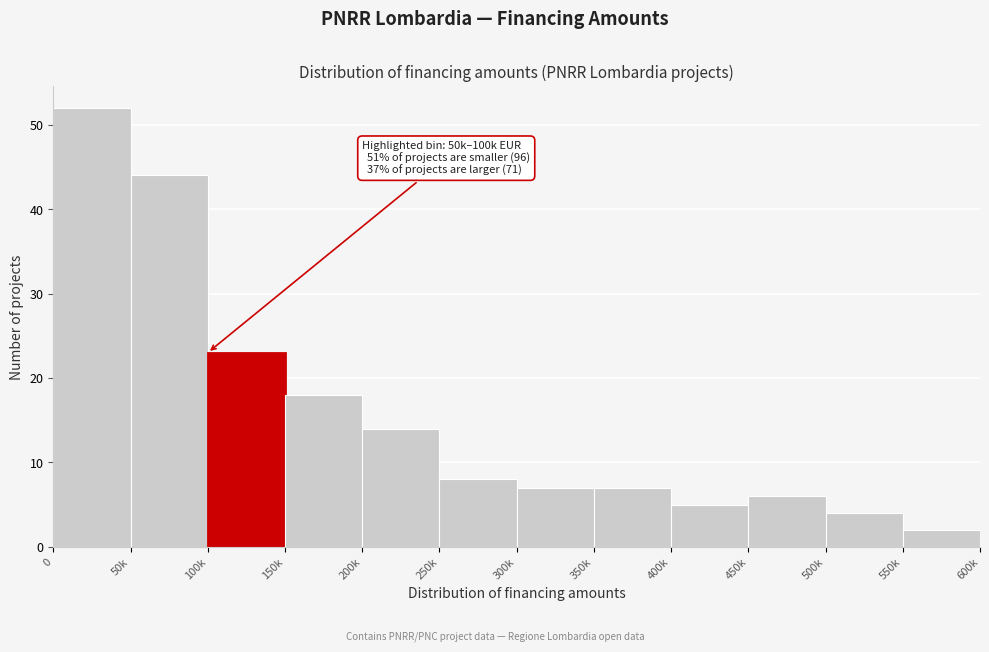

Reading left to right, transcribe all the data shown in this chart.

52	44	23	18	14	8	7	7	5	6	4	2